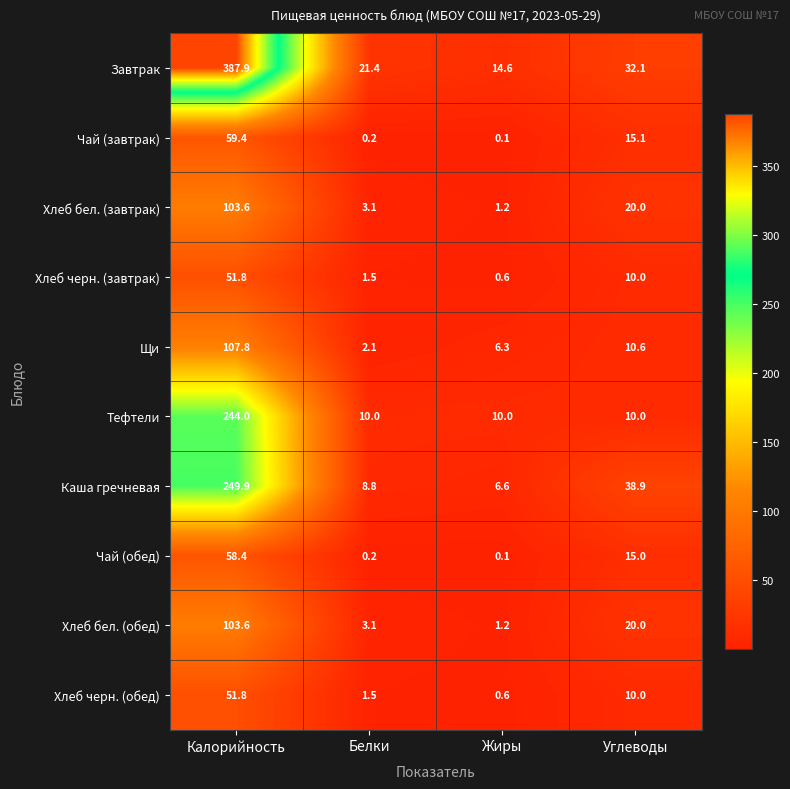

At which label does Чай (завтрак) first exceed 15?

Калорийность